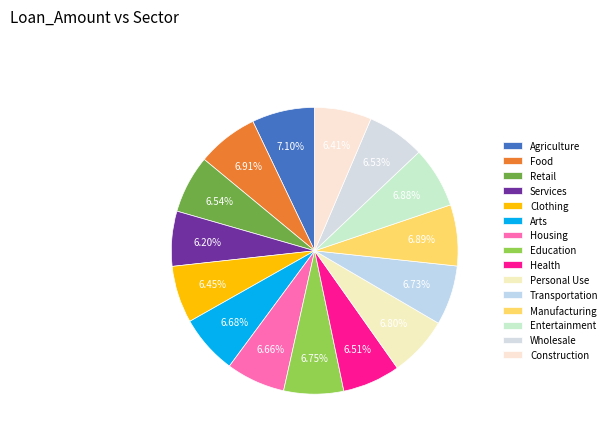

How many slices are in this pie chart?

15